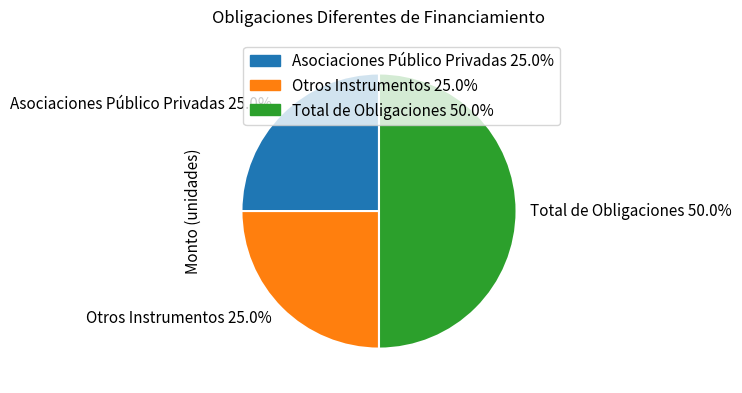

Is it true that Total de Obligaciones is 40% of the pie?

False